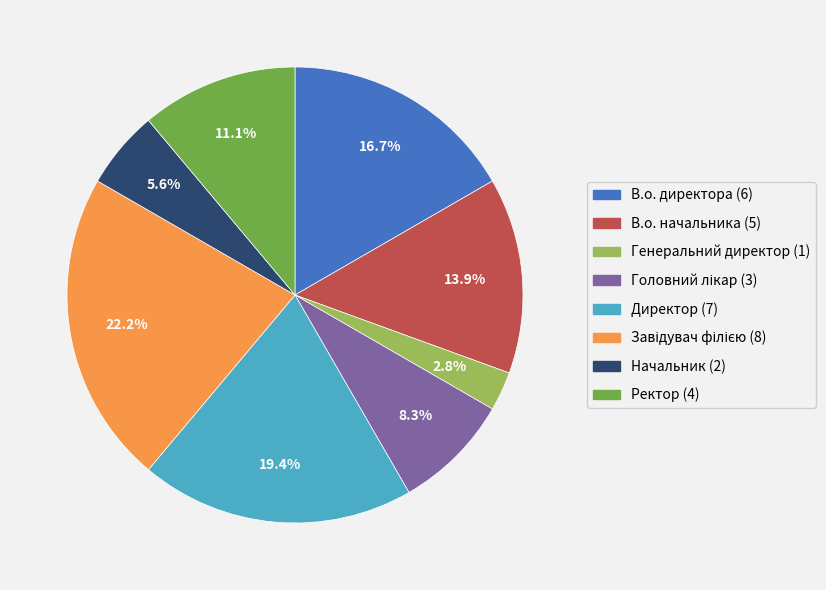

Which has a higher value, Начальник or Директор?

Директор